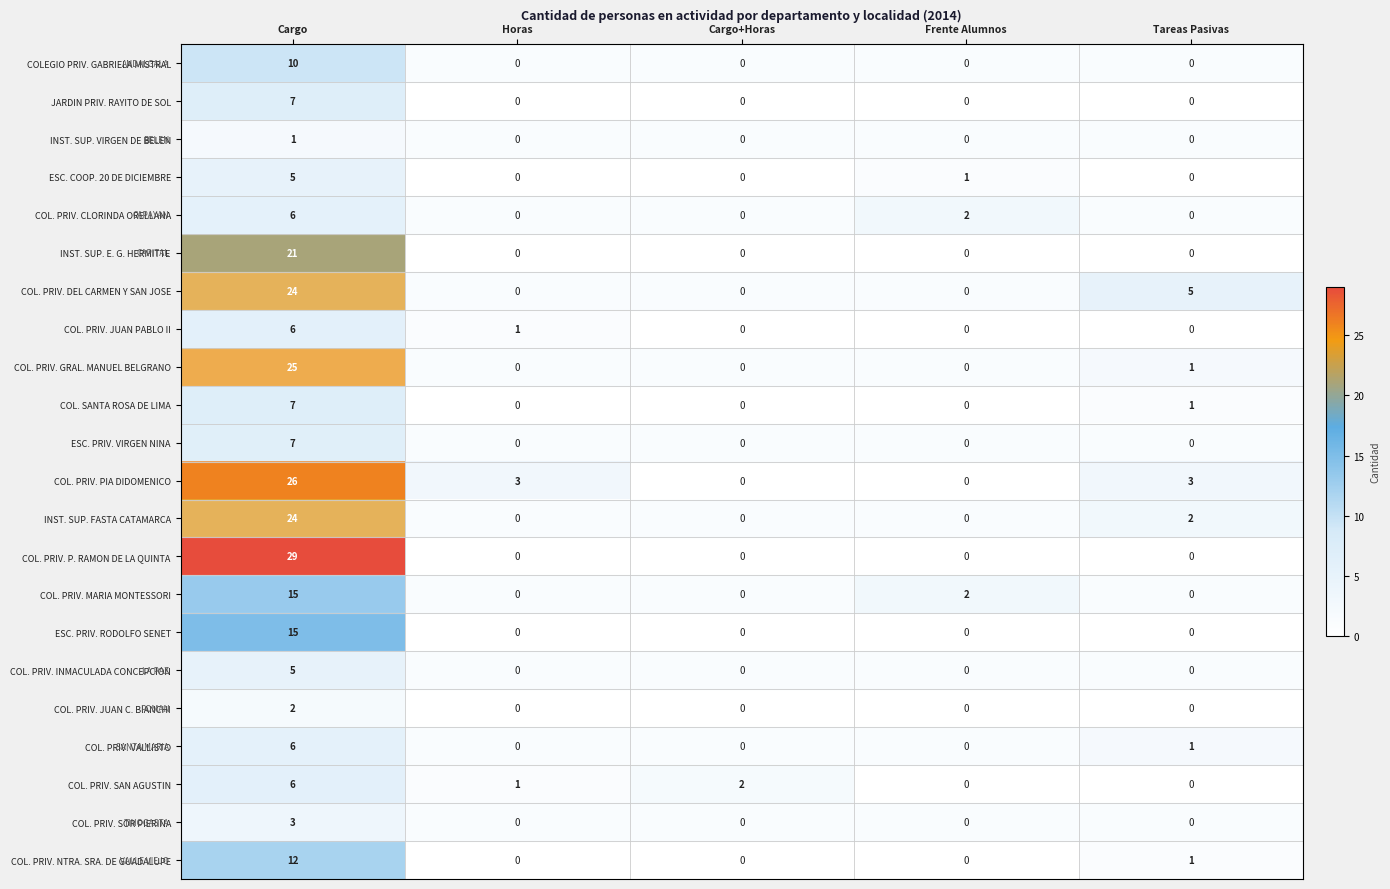

The value of COL. PRIV. GRAL. MANUEL BELGRANO at Frente Alumnos is -13. True or false?

False